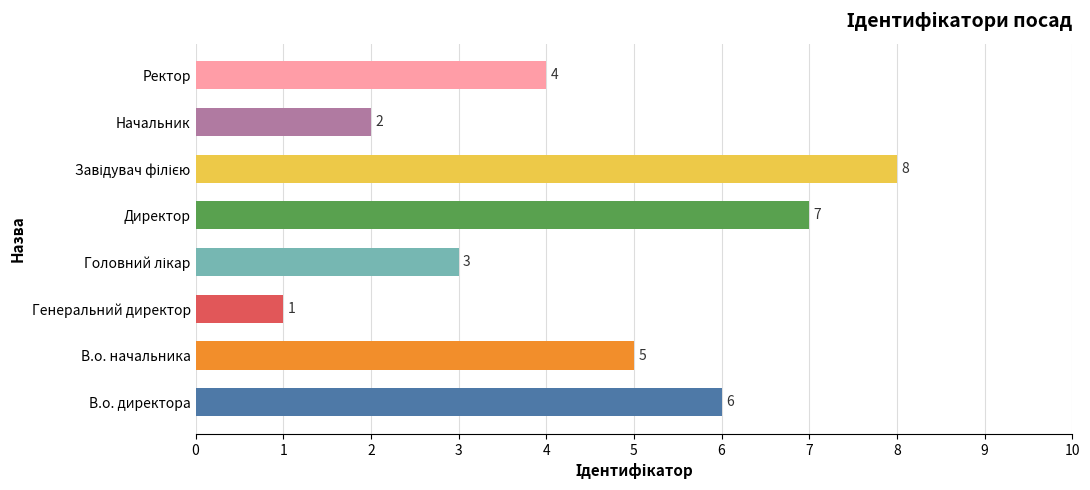

What is the change in value from В.о. начальника to Генеральний директор?

-4